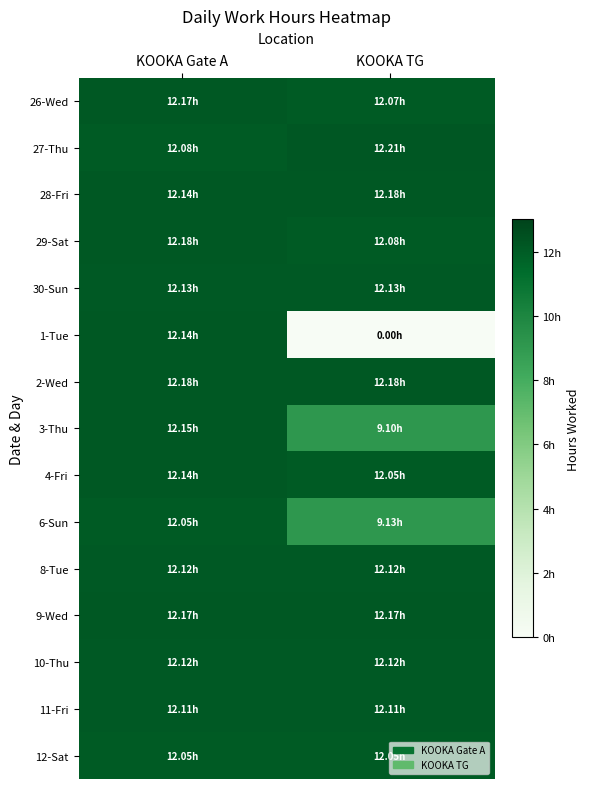

Which series changed the most between KOOKA Gate A and KOOKA TG?

1-Tue